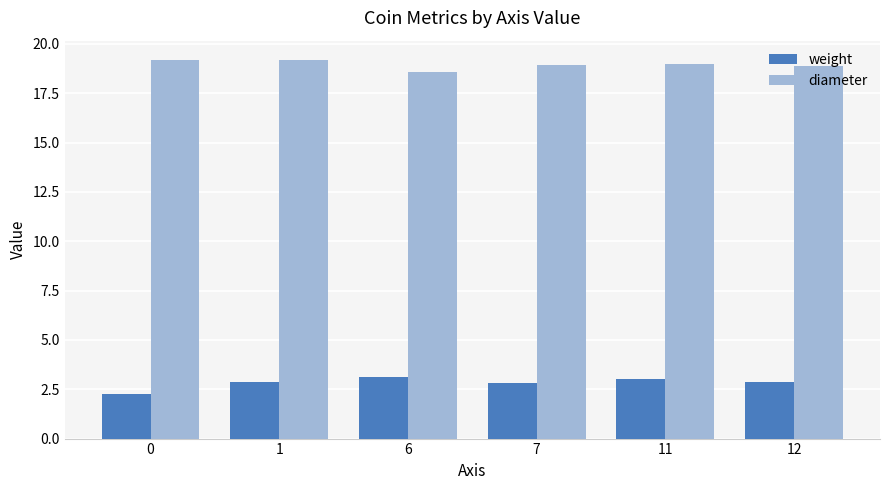

The diameter series shows 18.9 at 12. True or false?

True